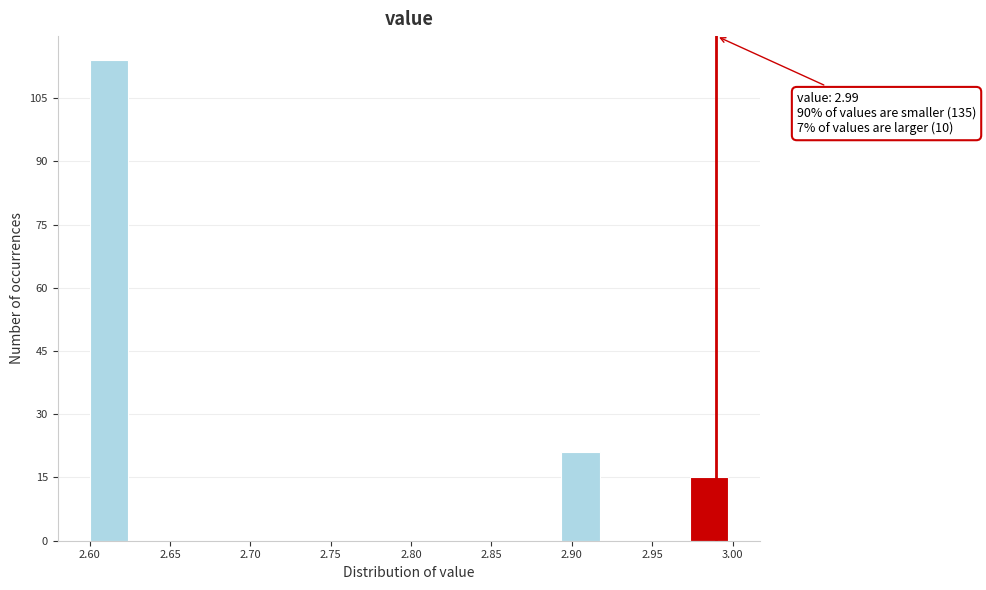

Over which range of the x-axis is the bar tallest?

2.600 to 2.625